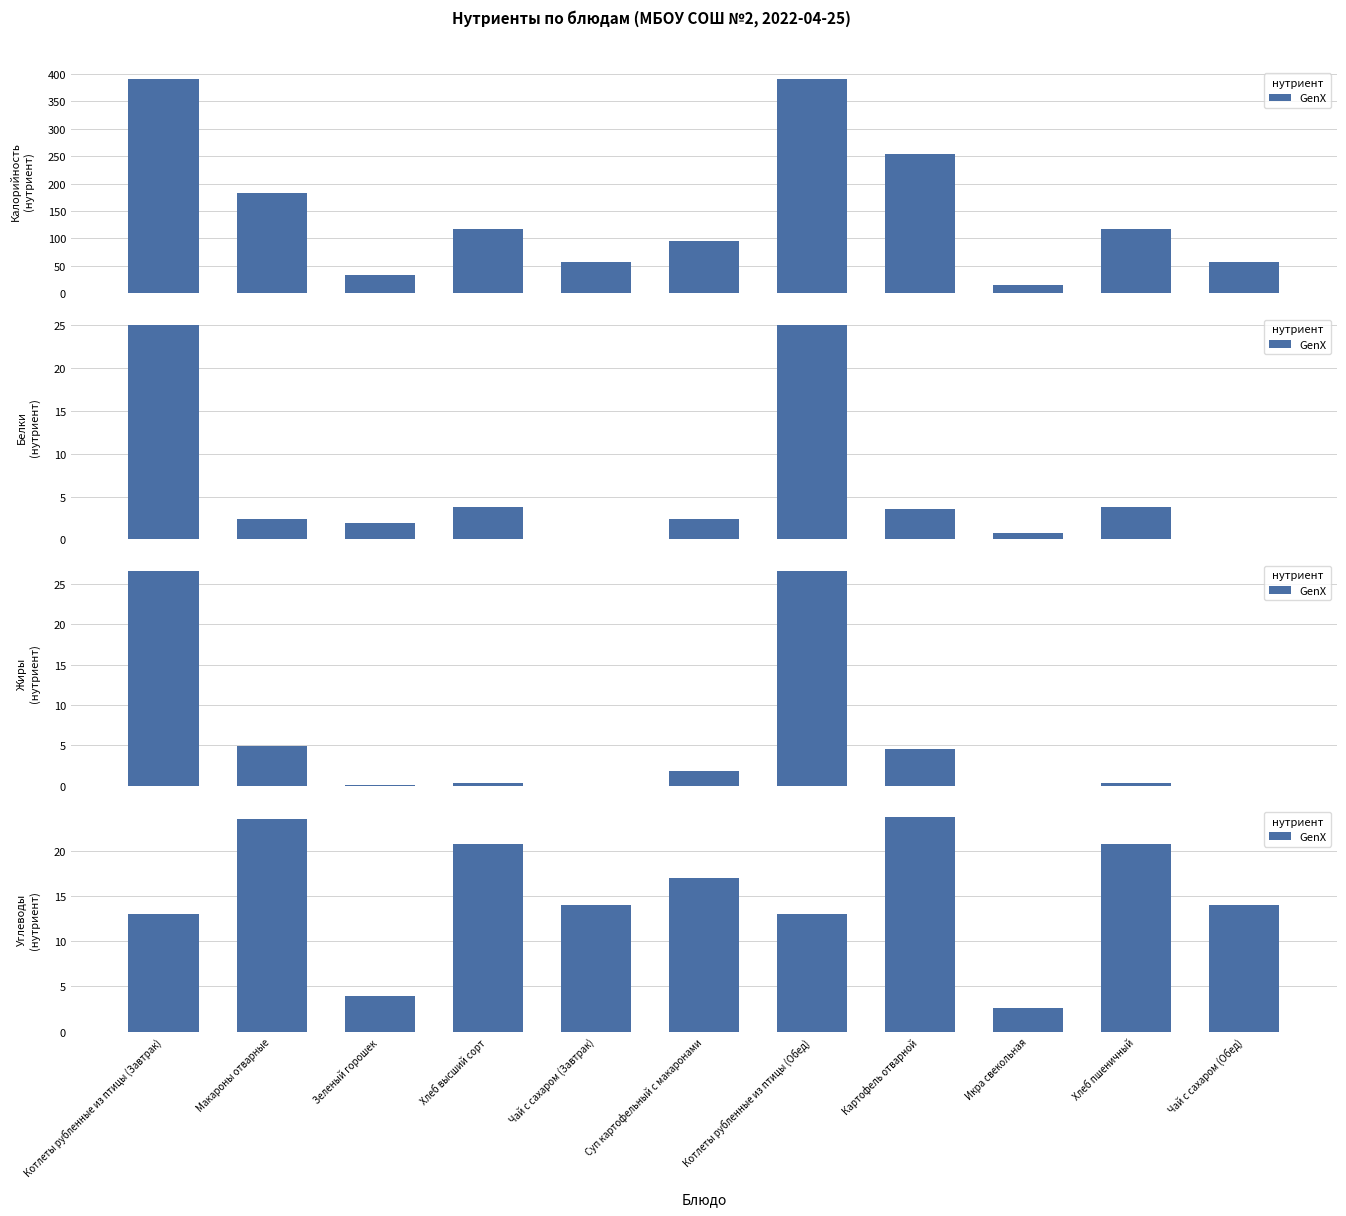

What is the difference between the maximum and second lowest values?

19.7